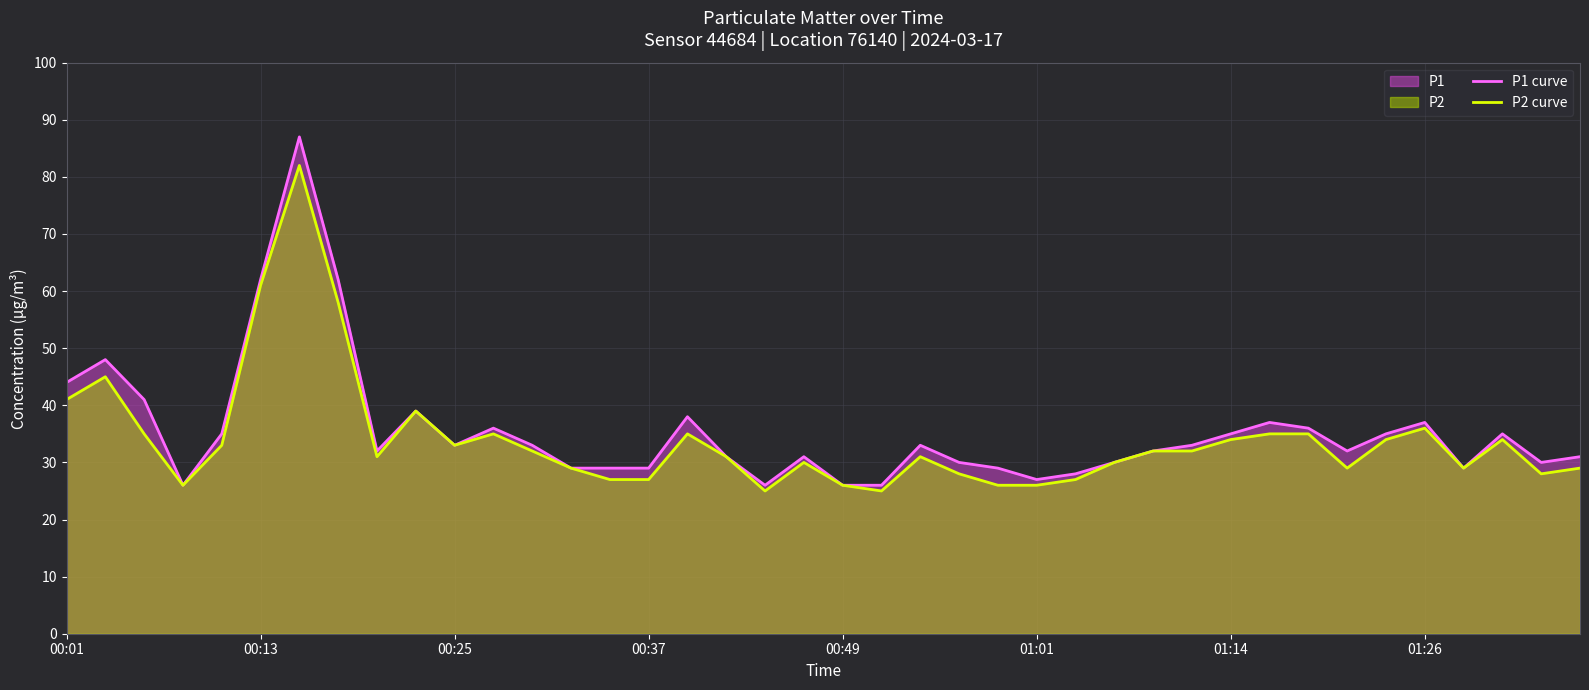

Is it true that P1 curve equals 16 at 00:37?

False